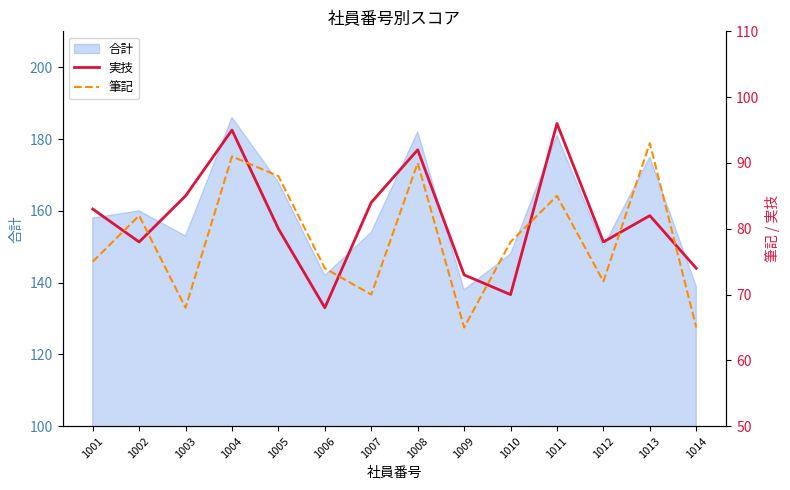

How many times do 実技 and 筆記 cross each other?

8